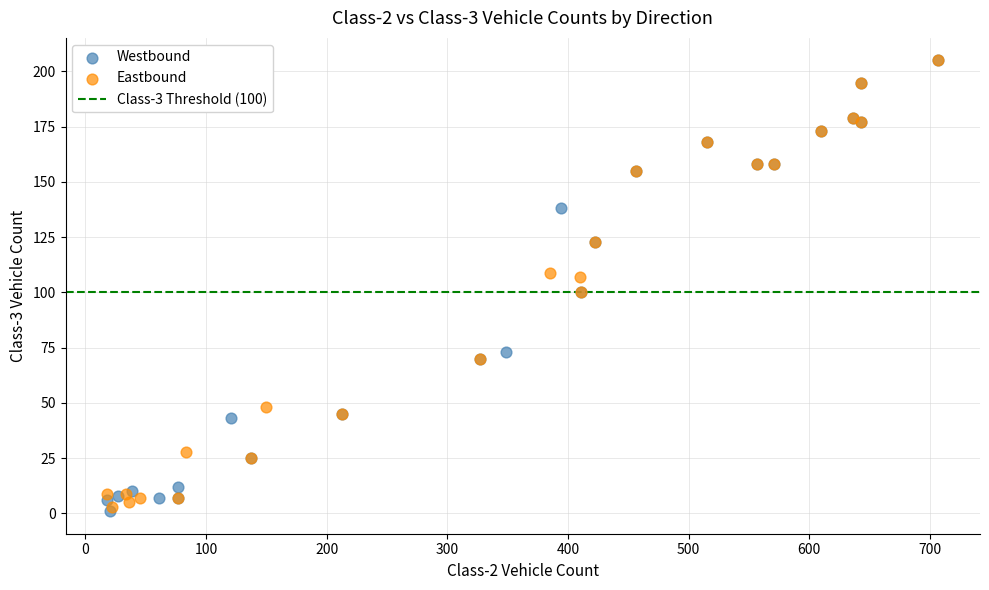

Which series has the widest spread of Y values?

Westbound